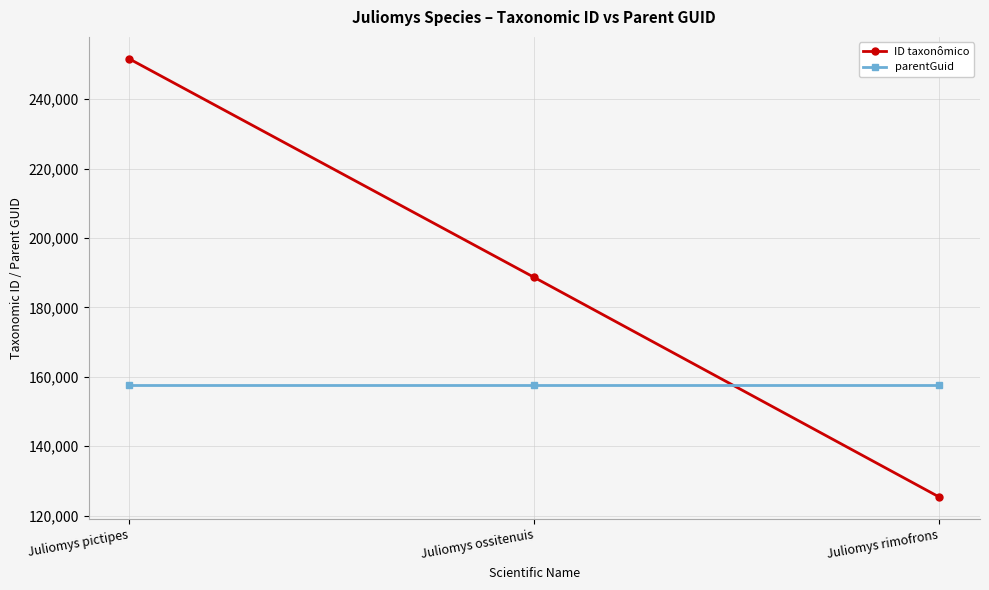

At which category is the sum across all series the highest?

Juliomys pictipes